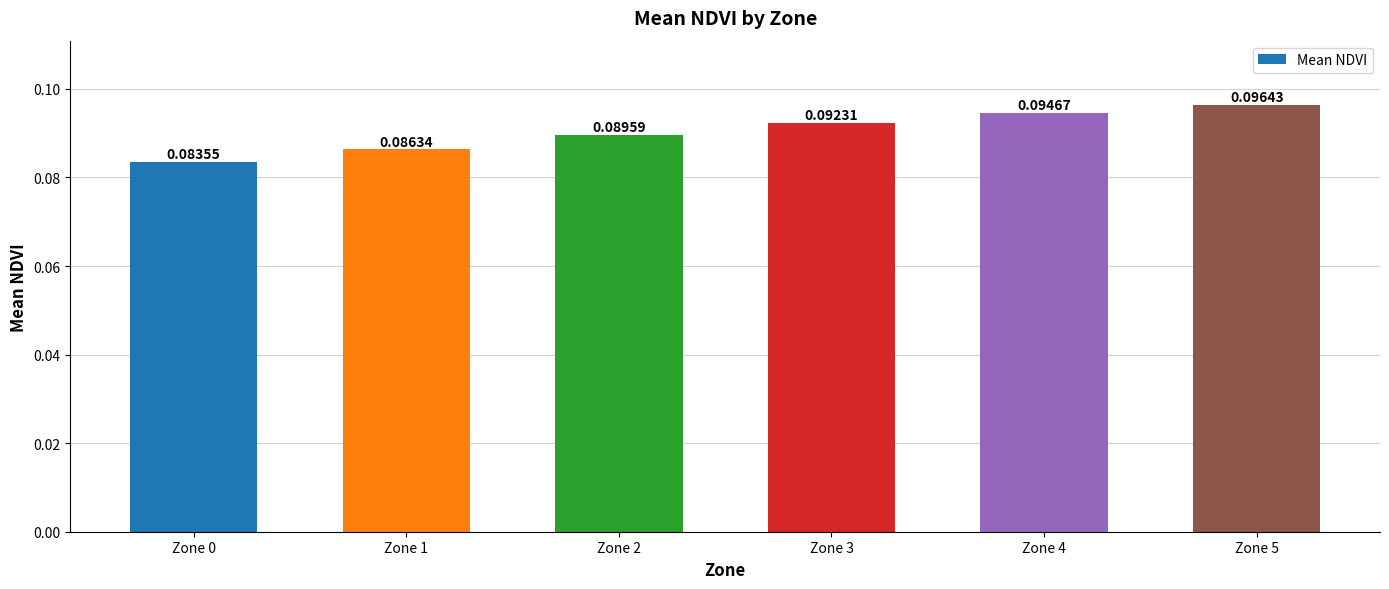

List the labels in order of value, smallest first.

Zone 0, Zone 1, Zone 2, Zone 3, Zone 4, Zone 5